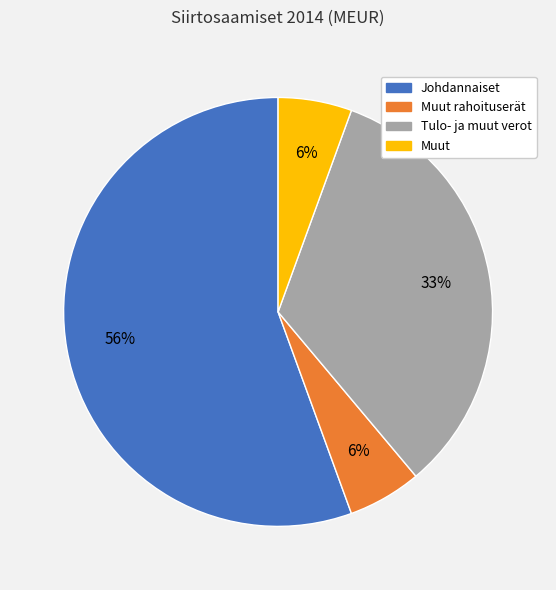

What percentage is the Muut rahoituserät slice, to the nearest percent?

6%